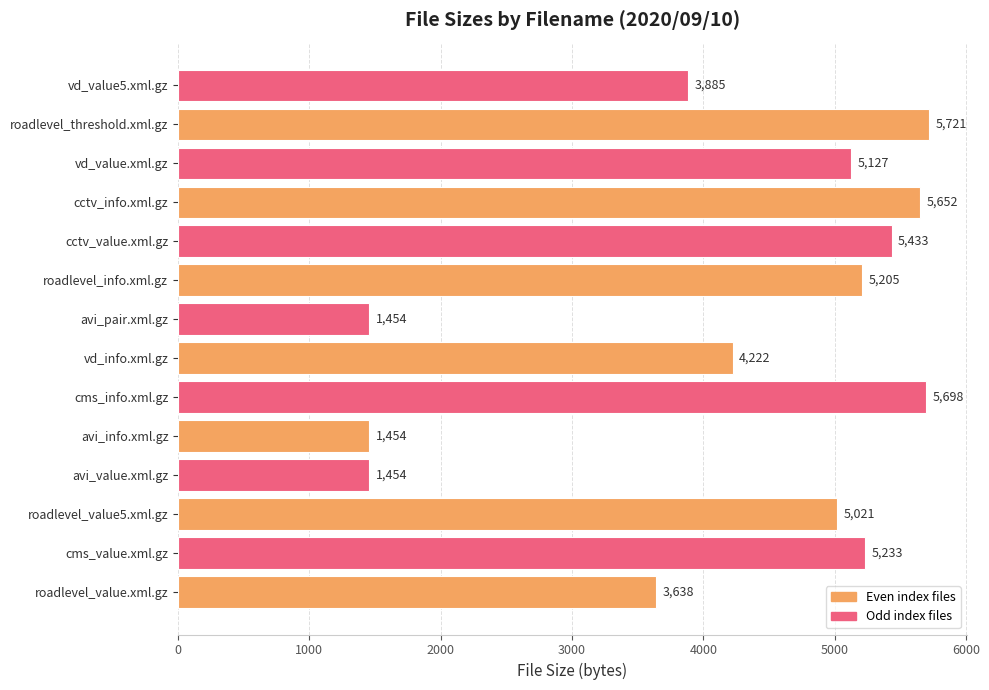

What is the sum of all values?

59197